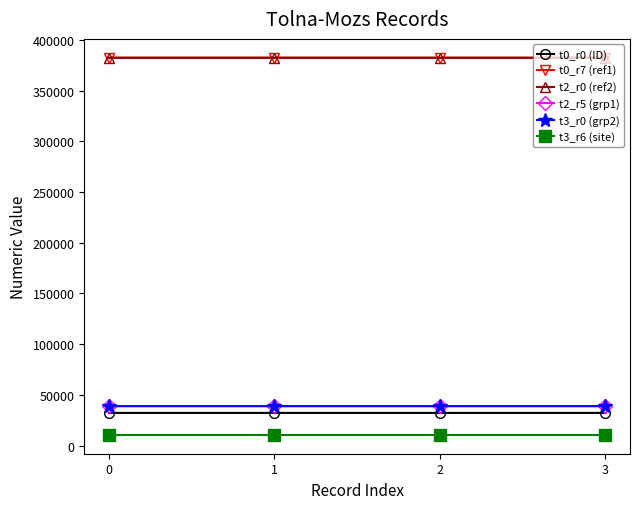

Does the chart have visible grid lines?

No